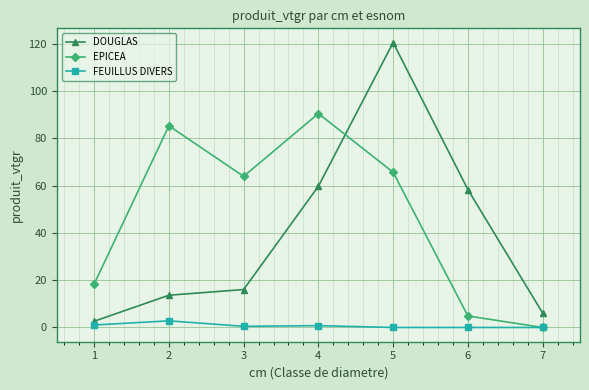

What are all the series names shown in the legend?

DOUGLAS, EPICEA, FEUILLUS DIVERS